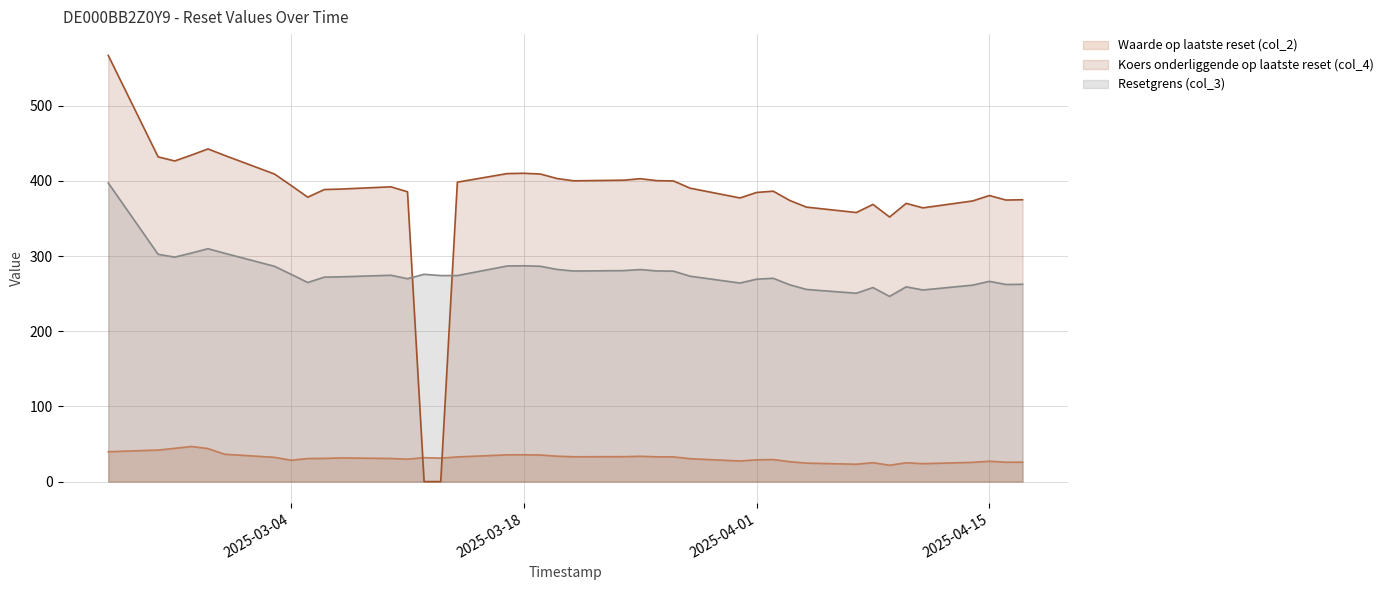

Count the number of data series in this chart.

3